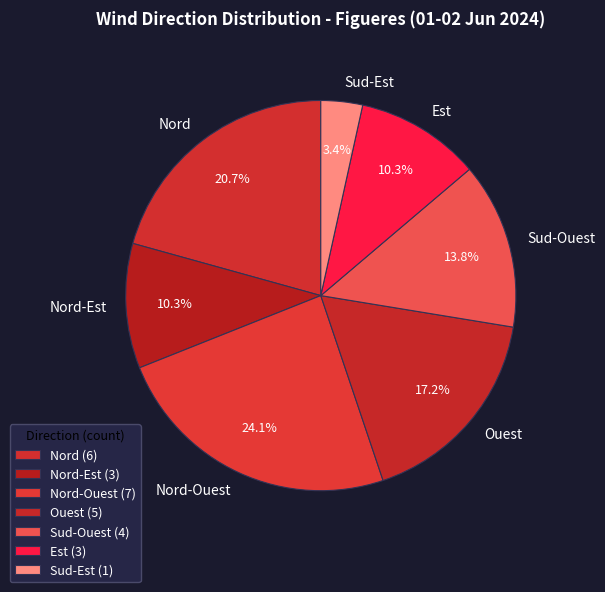

Is there any slice that represents more than half of the pie?

No